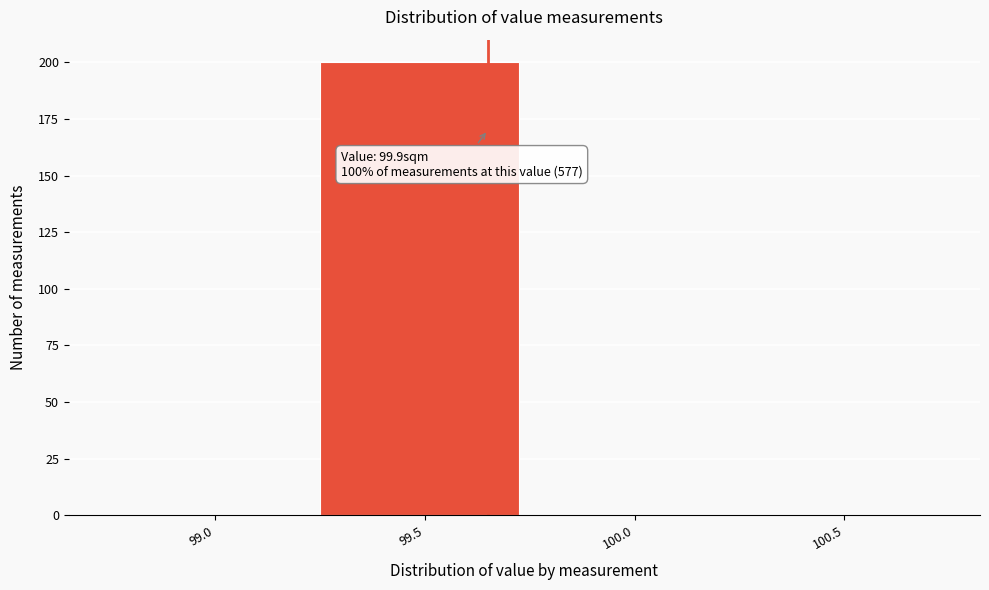

Reading left to right, transcribe all the data shown in this chart.

99.0=0	99.5=200	100.0=0	100.5=0